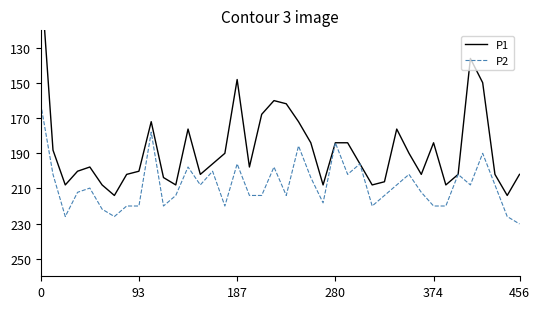

Is the value of P1 at 26 greater than the value of P2 at 17?

No